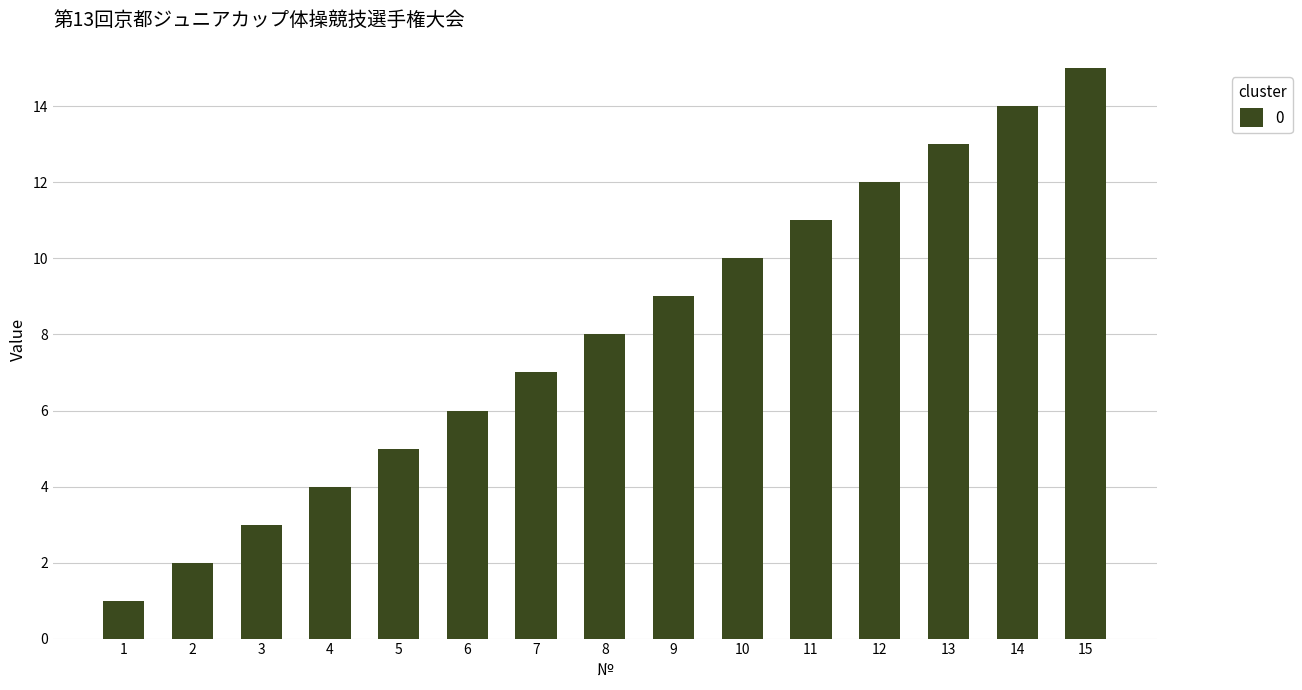

Approximately how many times larger is the value at 7 compared to 5?

1.4